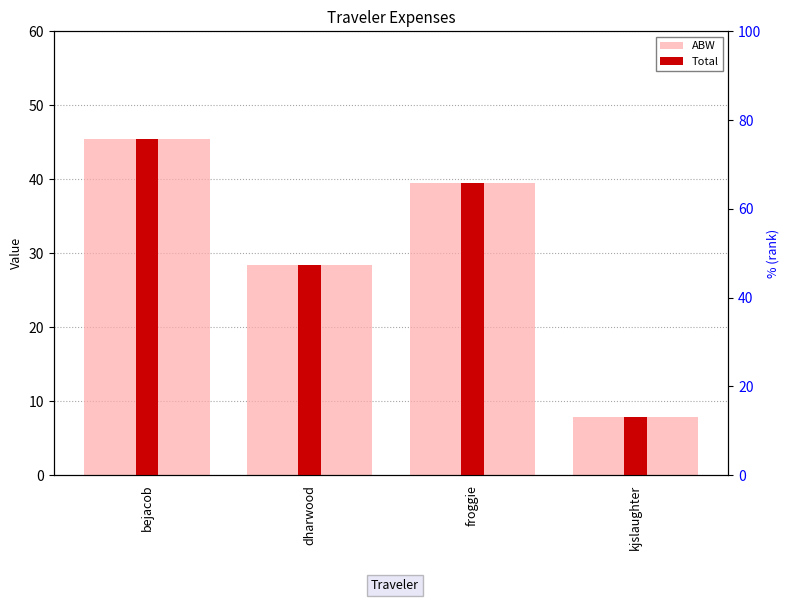

What is the difference between the ABW values at bejacob and dharwood?

17.0